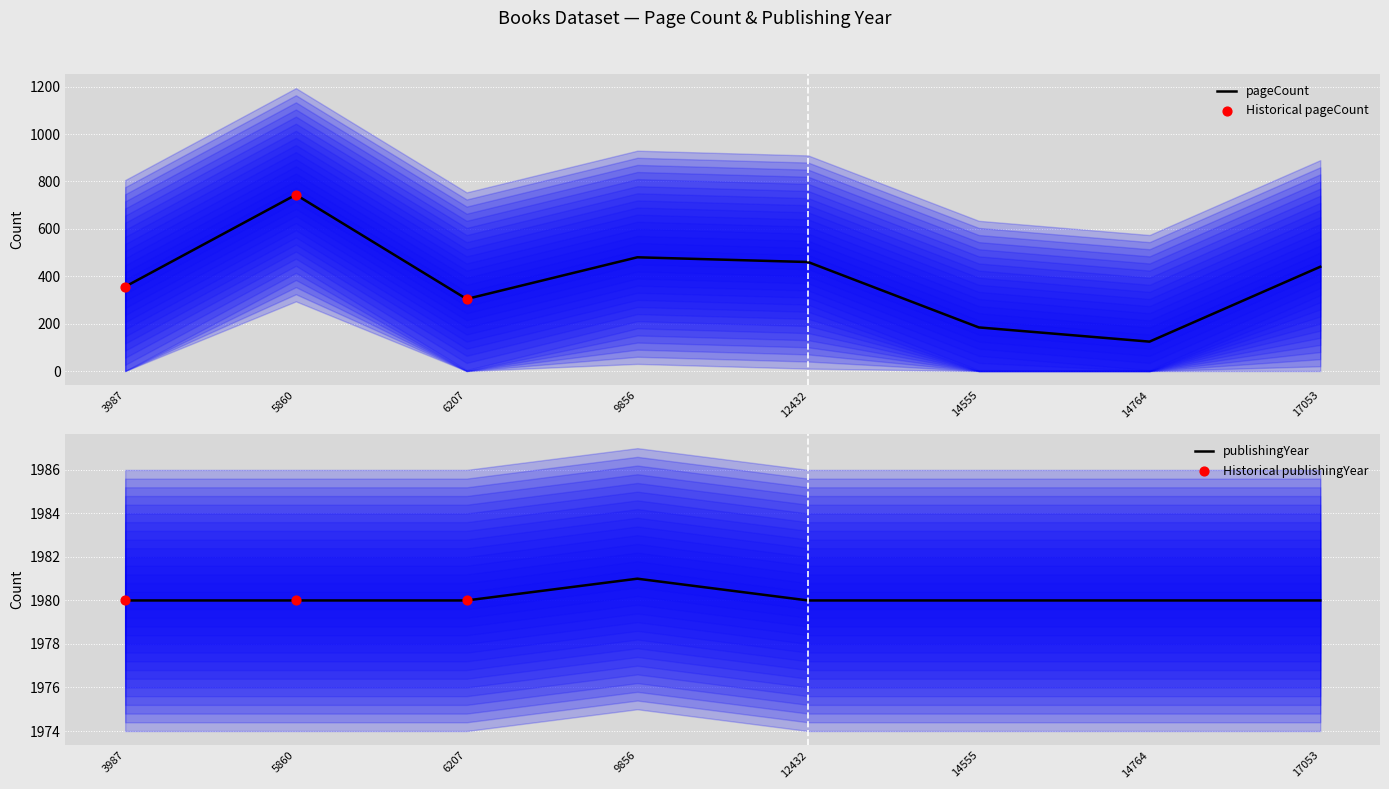

Which series contains the highest Y value?

publishingYear